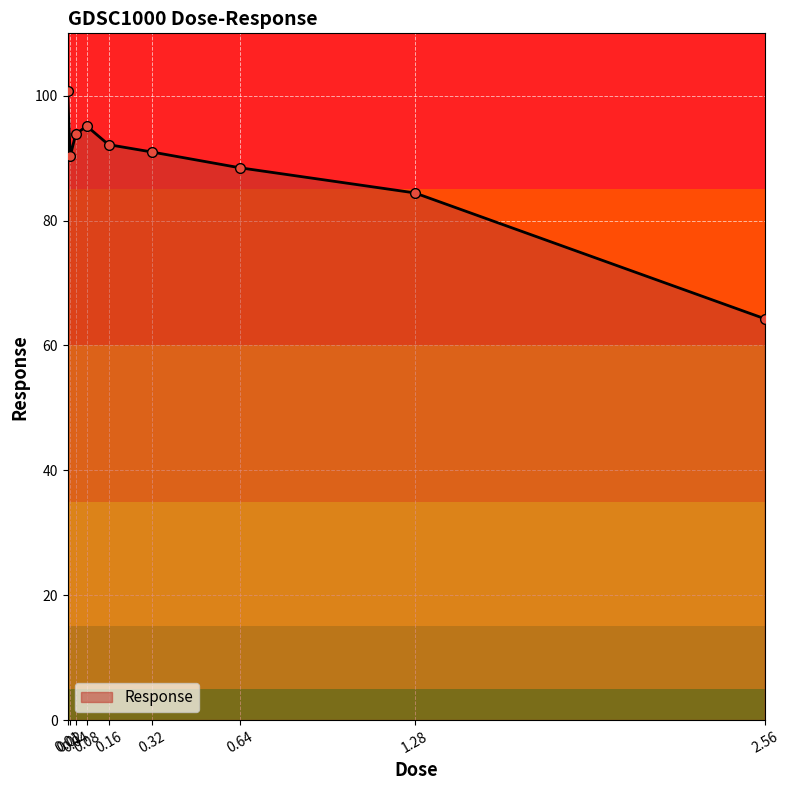

What is the smallest value displayed?

64.3